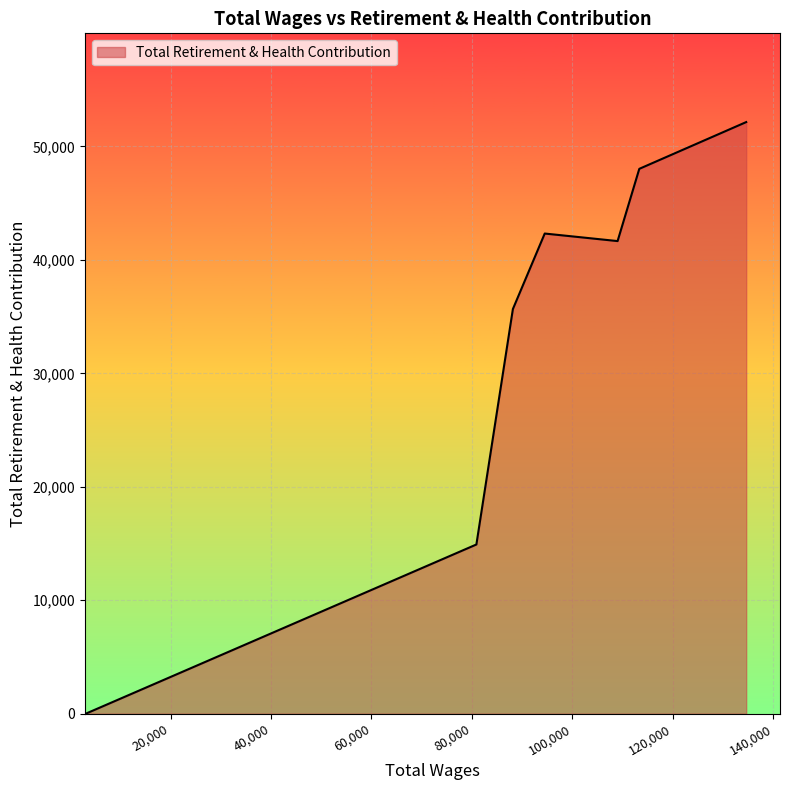

What is the maximum value shown in the chart?

52147